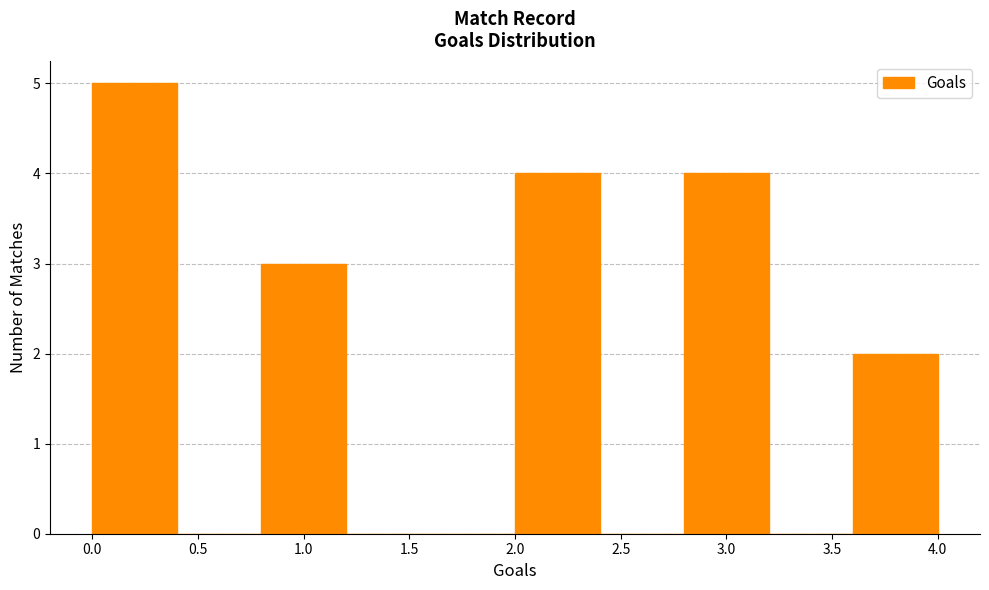

Over which range of the x-axis is the bar tallest?

0.0 to 0.4